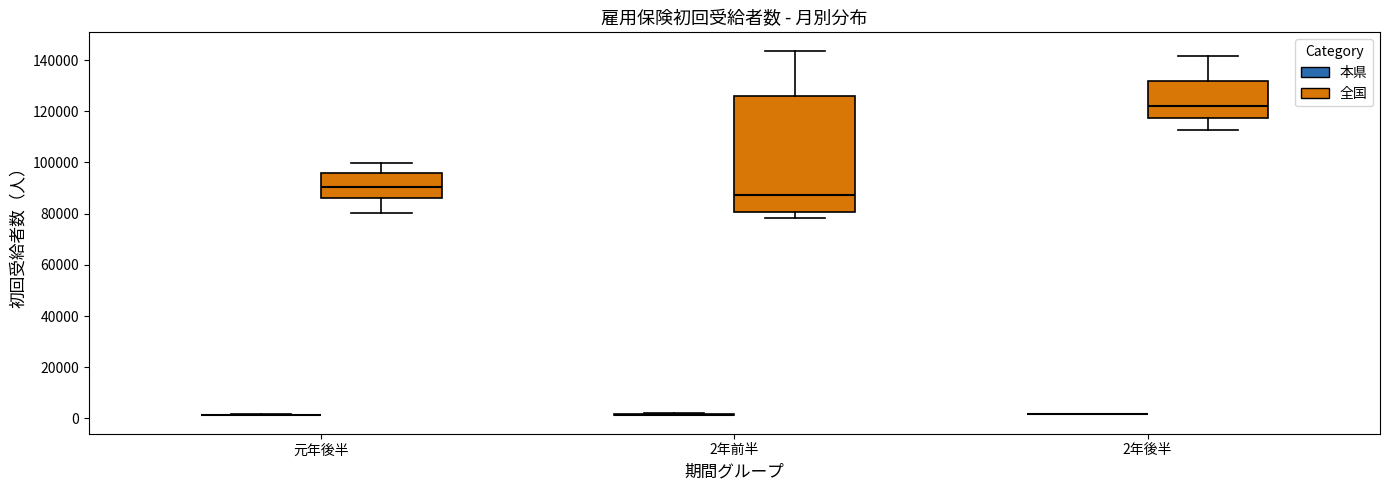

Reading left to right, transcribe this box plot: for each box, give where its median line is, the range the box spans, and where its two whiskers end, as read against the y-axis. The values are not printed on the chart, so give them approximately, as read against the axis.

元年後半 (本県): box collapsed to a line at 2000, whiskers 2000 to 2000
元年後半 (全国): median 90000, box 86000 to 96000, whiskers 80000 to 100000
2年前半 (本県): box collapsed to a line at 2000, whiskers 2000 to 2000
2年前半 (全国): median 88000, box 80000 to 126000, whiskers 78000 to 144000
2年後半 (本県): box collapsed to a line at 2000, whiskers 2000 to 2000
2年後半 (全国): median 122000, box 118000 to 132000, whiskers 112000 to 142000